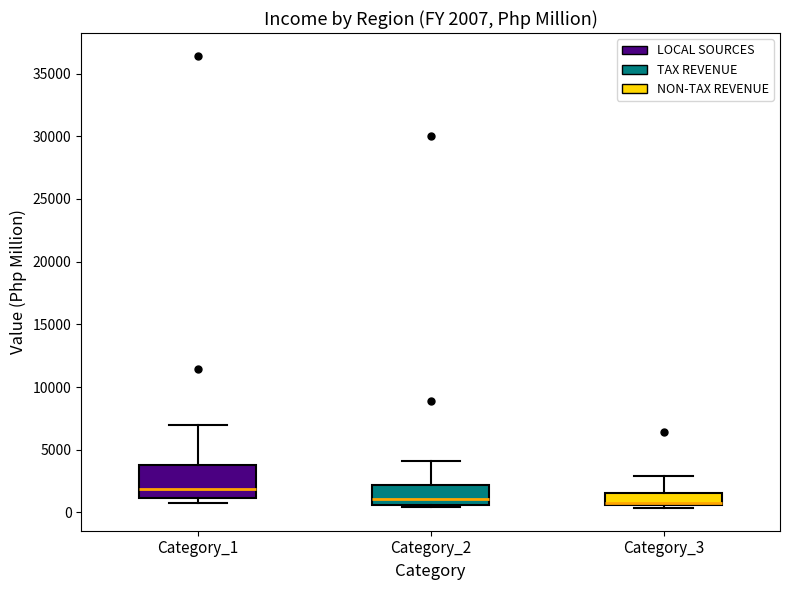

Which box is the tallest, from its lower edge to its upper edge?

Category_1